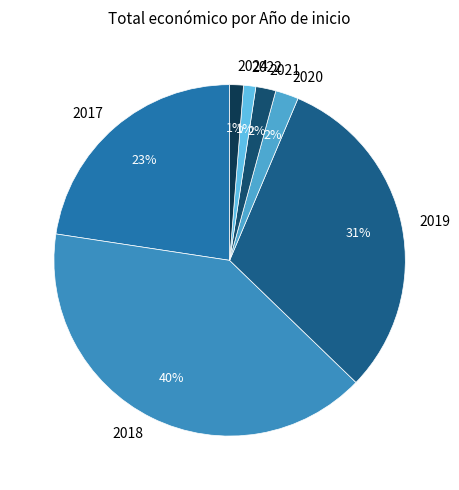

Which slice is the largest?

2018